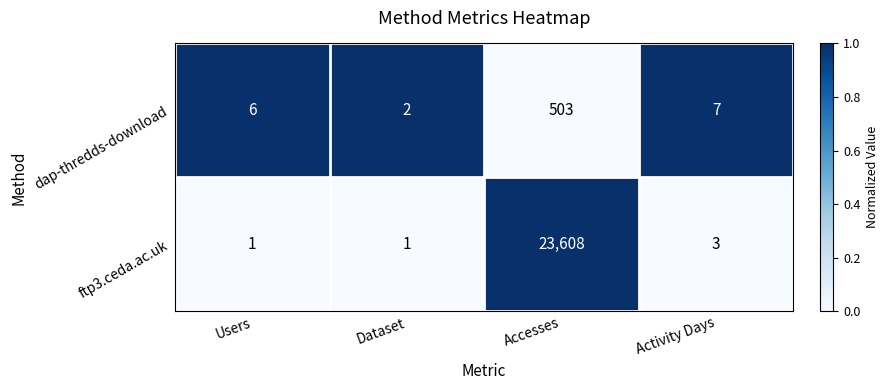

Which series changed the most between Users and Accesses?

ftp3.ceda.ac.uk